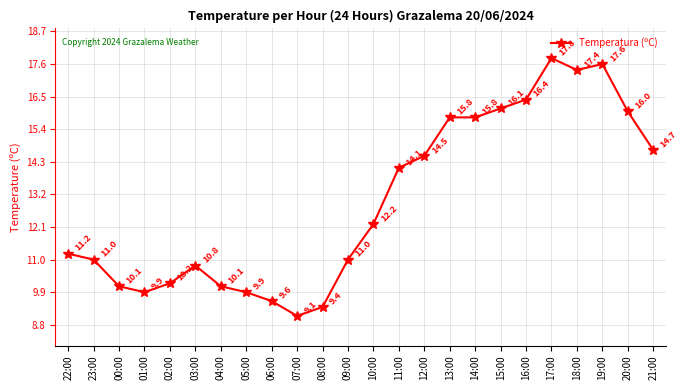

True or false: the data shows 9.4 at 08:00.

True